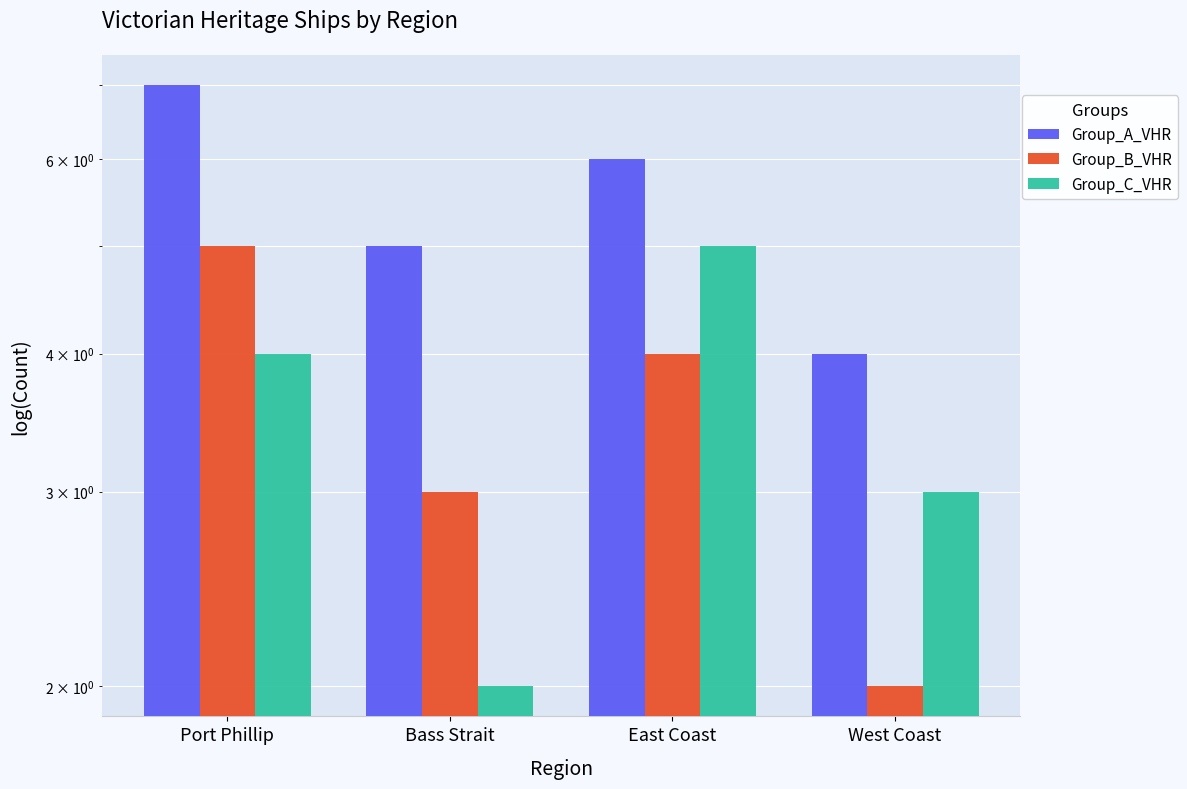

At which label does Group_C_VHR first exceed 4?

East Coast